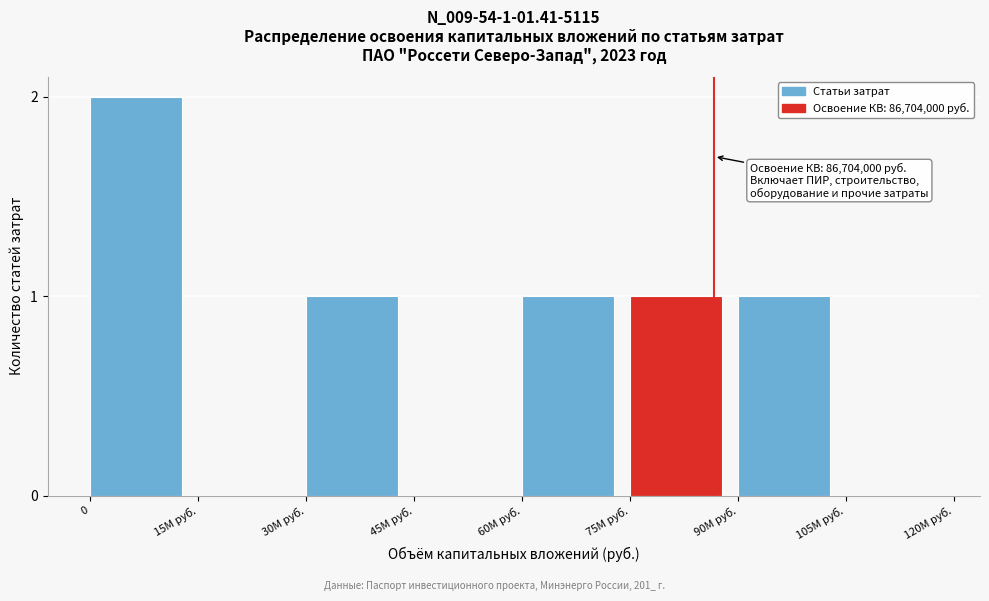

Reading left to right, extract all data points from this chart.

0=2	15M руб.=0	30M руб.=1	45M руб.=0	60M руб.=1	75M руб.=1	90M руб.=1	105M руб.=0